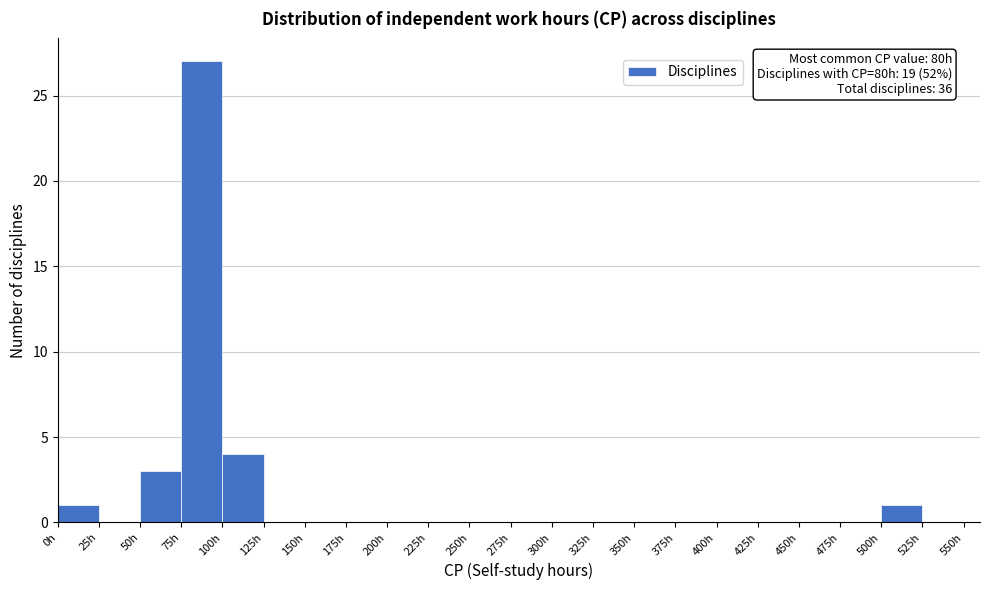

Which range on the x-axis has the tallest bar?

75 to 100